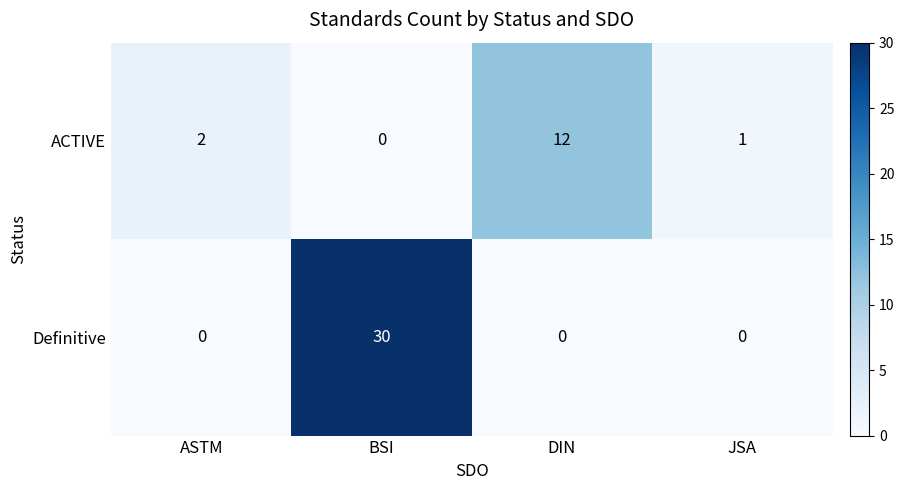

The value of Definitive at JSA is 0. True or false?

True